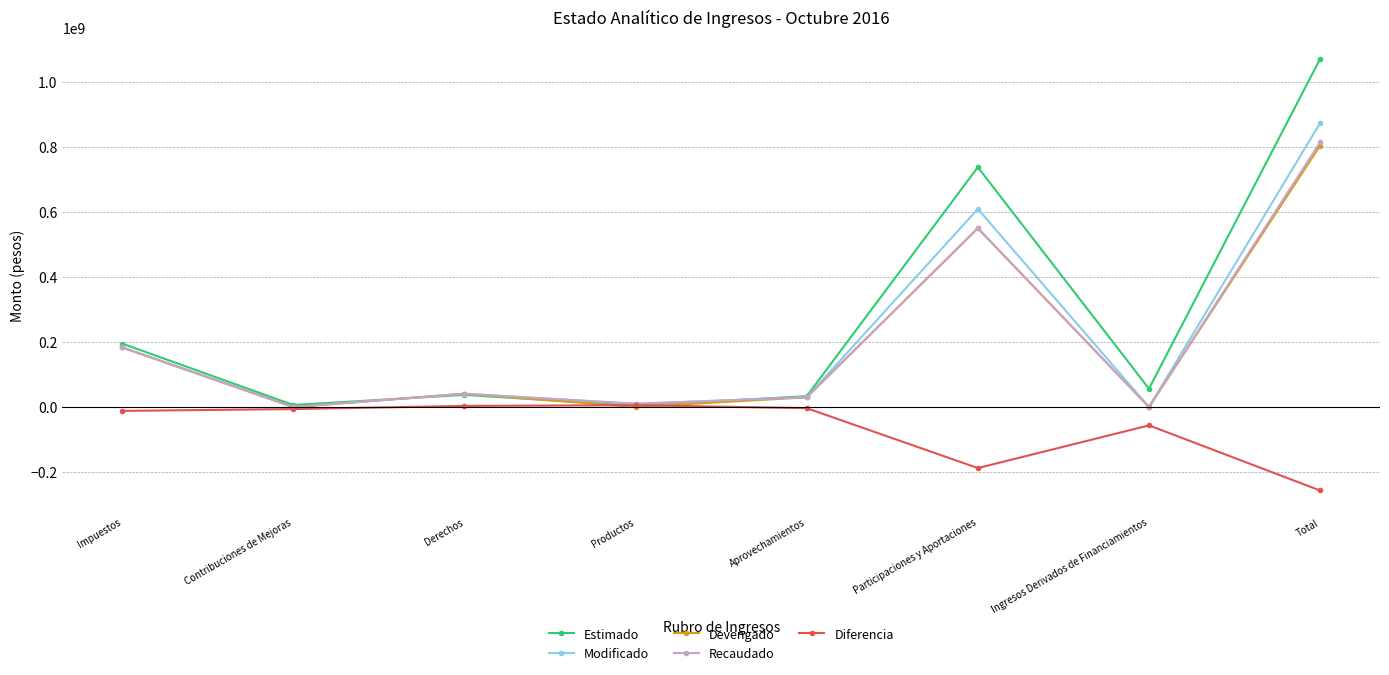

What is the sum of all Recaudado values?

1627221908